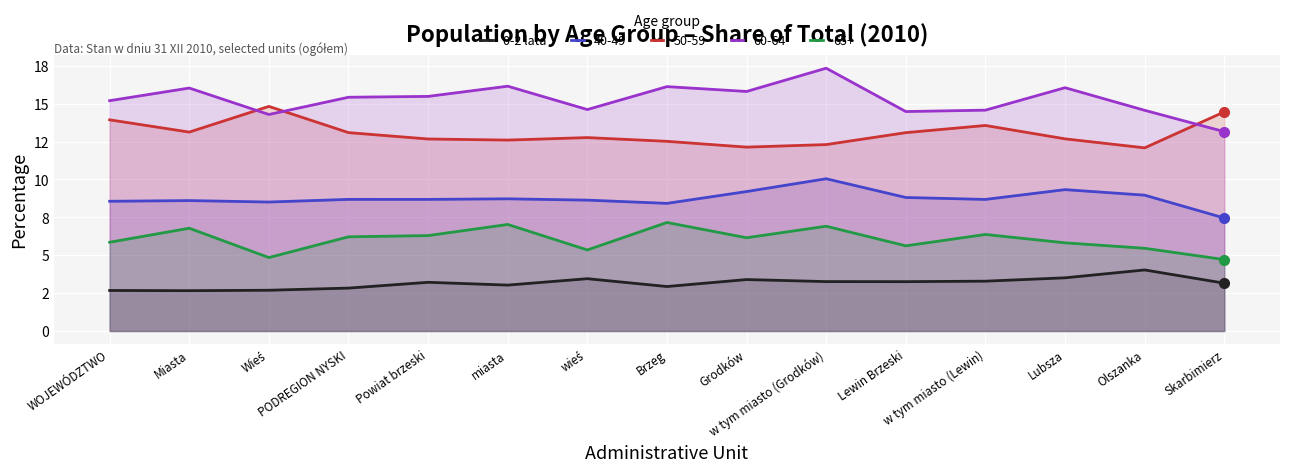

Rank the categories by value from lowest to highest.

Miasta, WOJEWÓDZTWO, Wieś, PODREGION NYSKI, Brzeg, miasta, Skarbimierz, Powiat brzeski, Lewin Brzeski, w tym miasto (Grodków), w tym miasto (Lewin), Grodków, wieś, Lubsza, Olszanka